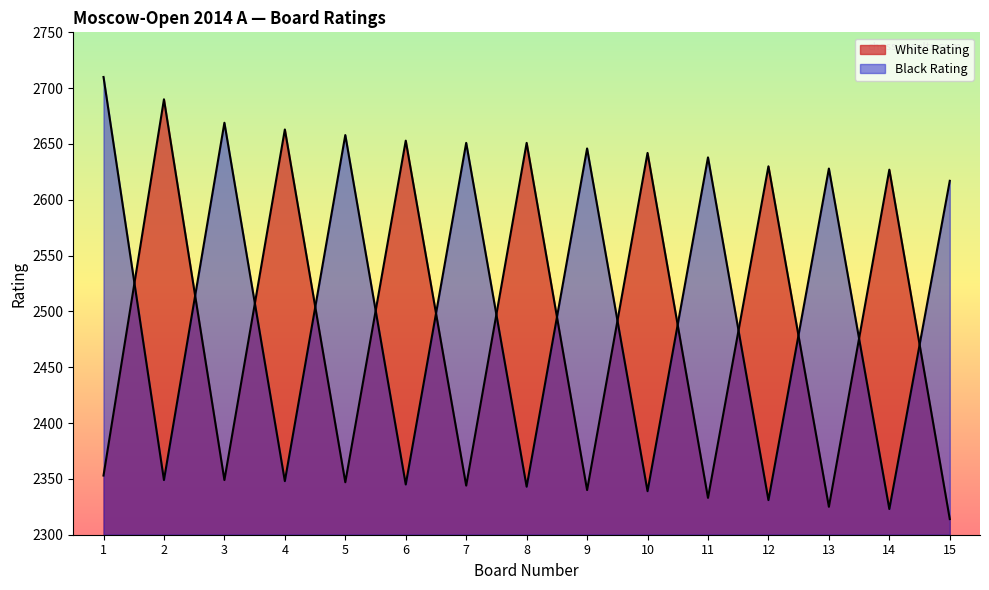

What is the sum of the Black Rating values at 8 and 3?

5012